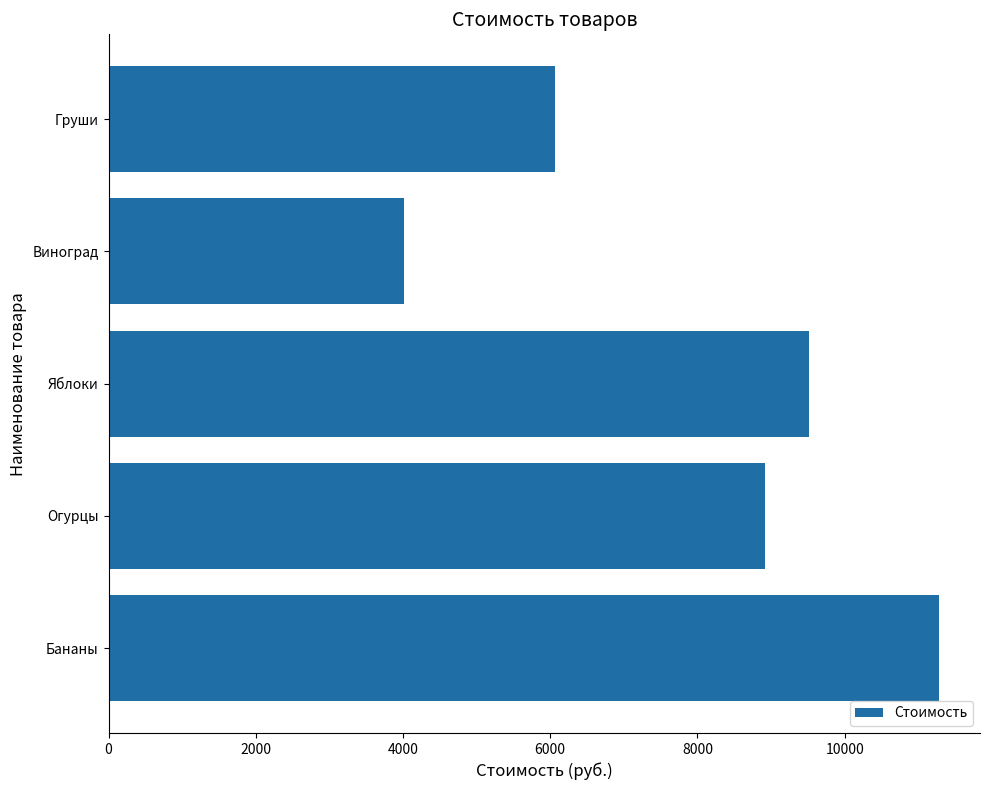

The chart shows a value of 8920 at Огурцы. True or false?

True